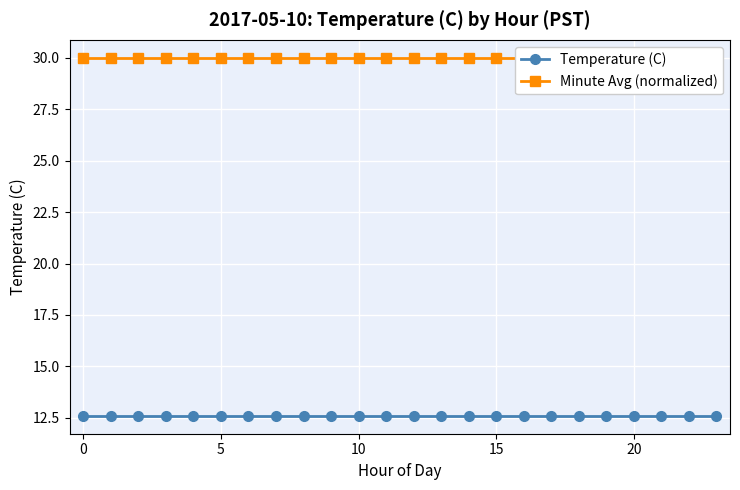

The value of Minute Avg (normalized) at 11 is 53.5. True or false?

False